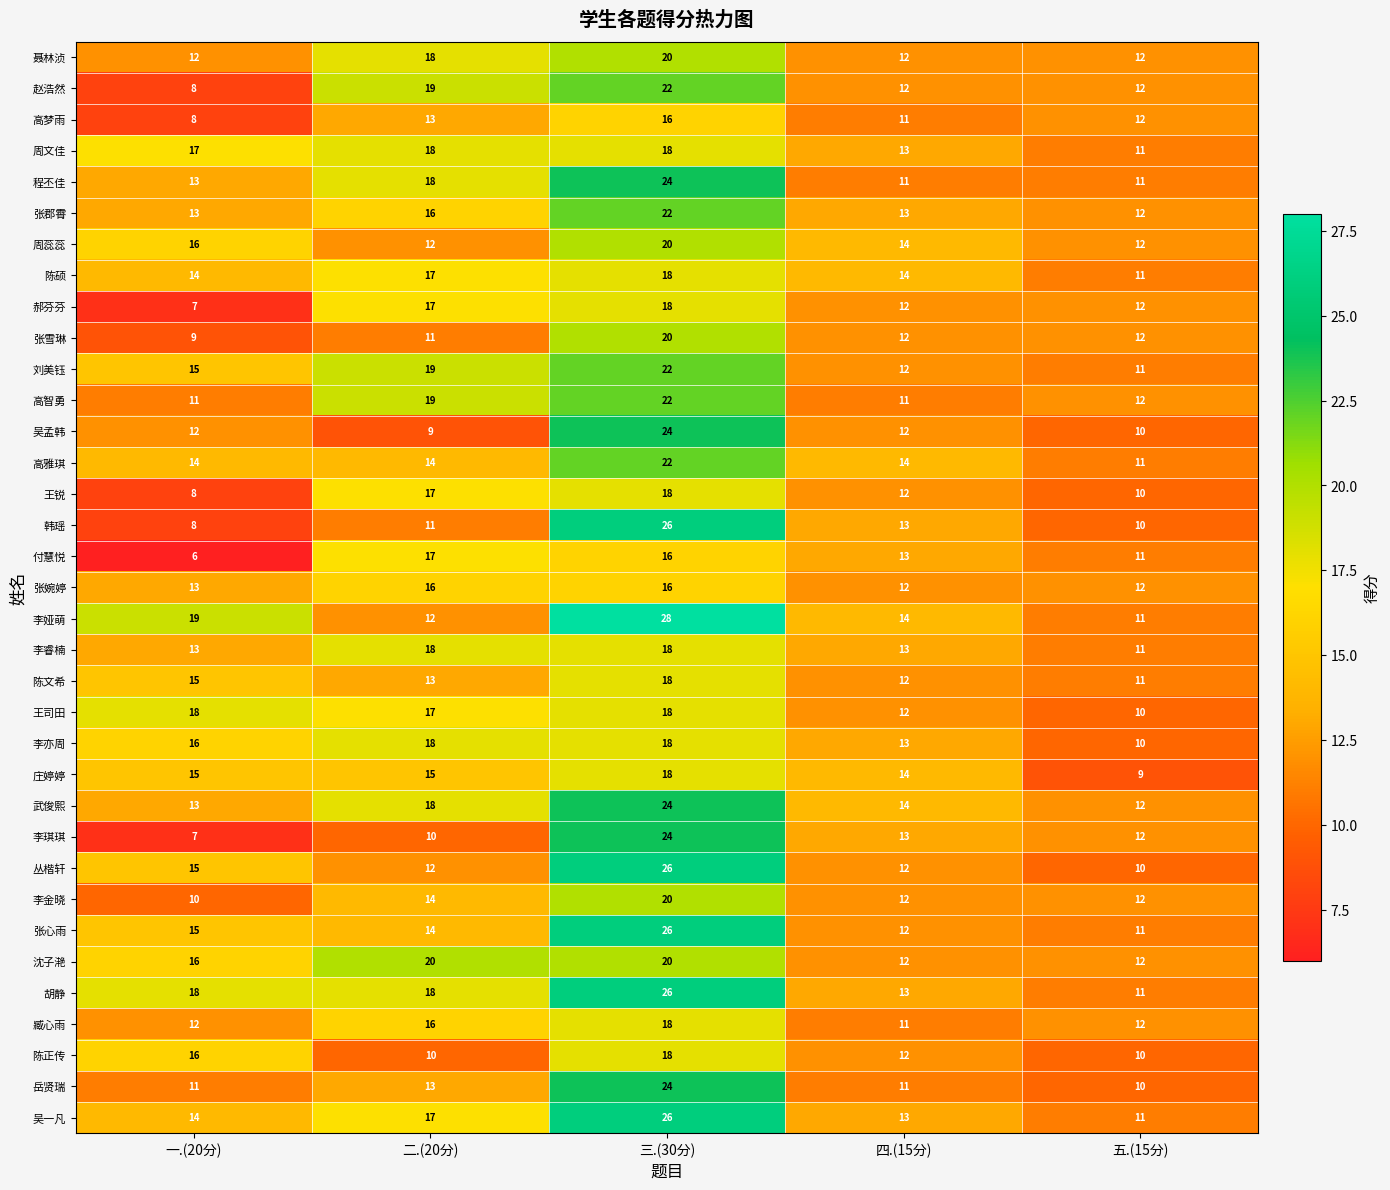

What is the difference between the highest and lowest values at 一.(20分)?

13